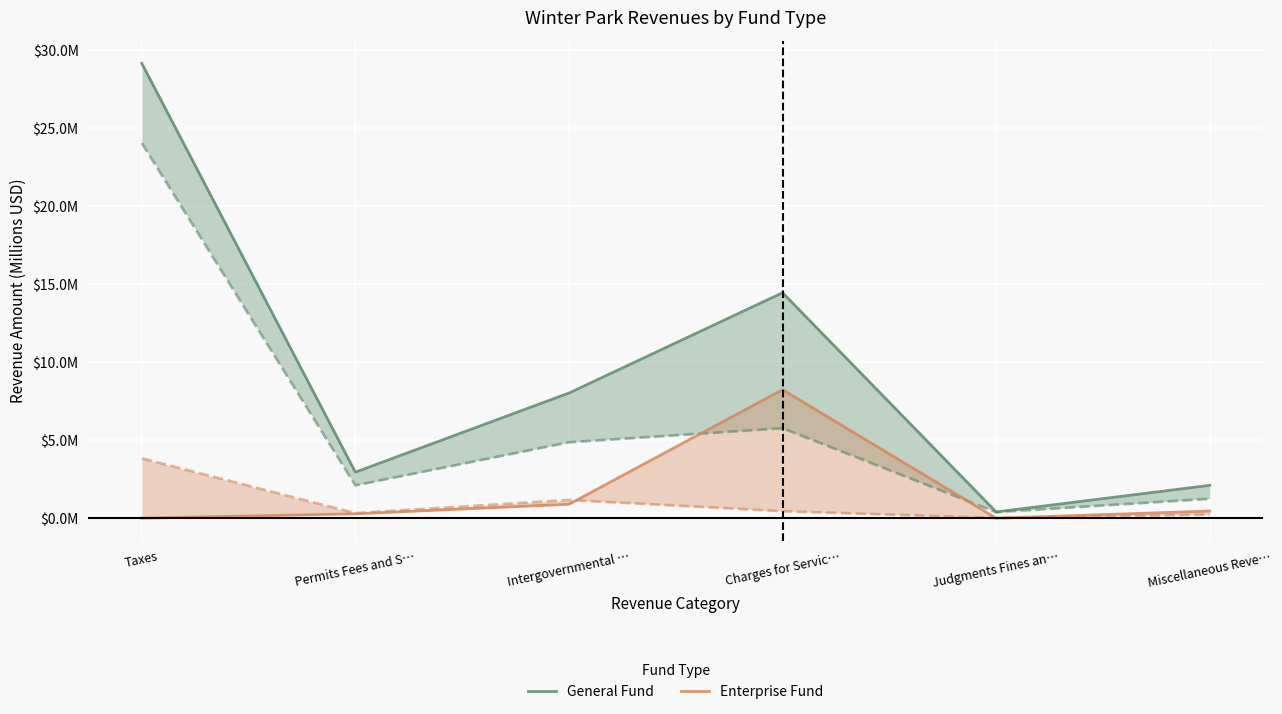

How many interior local peaks does the Enterprise Fund series have?

1